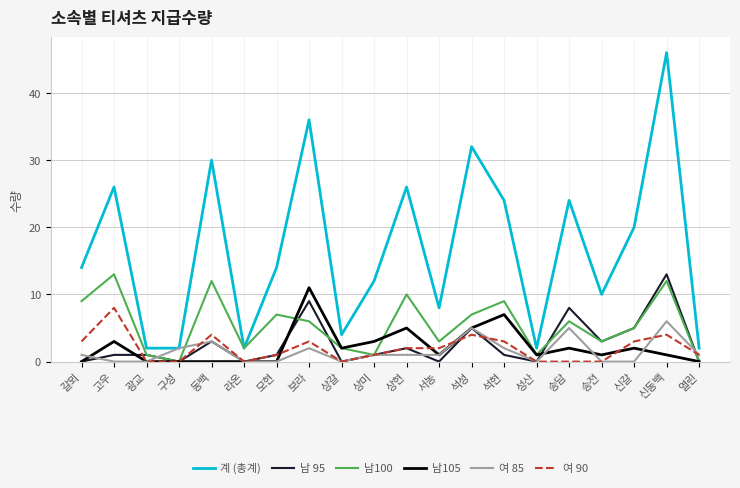

What is the difference between the second highest and minimum values in the 계 (총계) series?

34